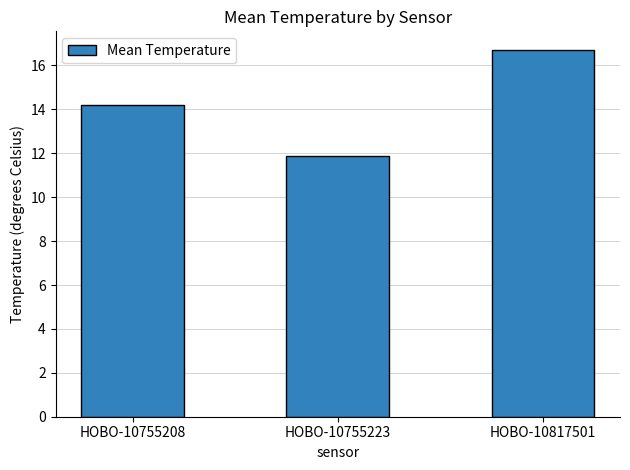

How many categories are shown in the chart?

3